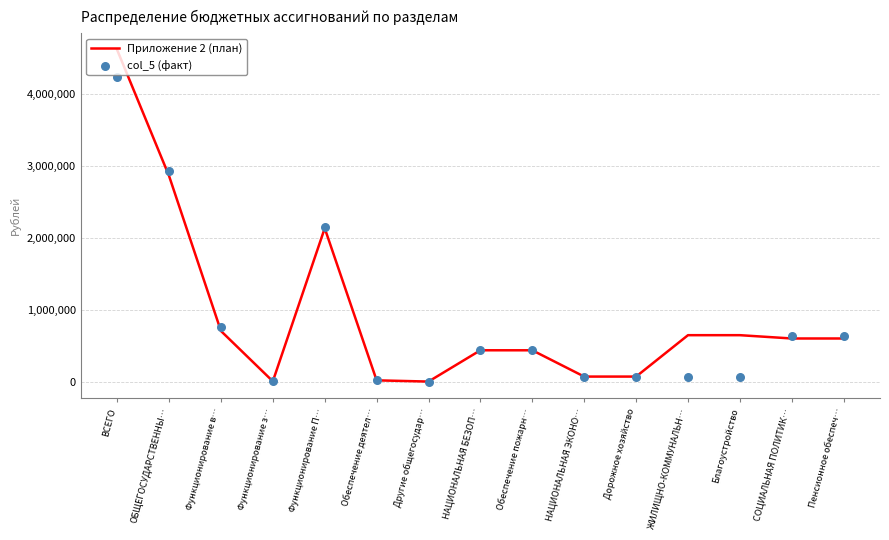

What is the total value across all series at ВСЕГО?

8855092.7